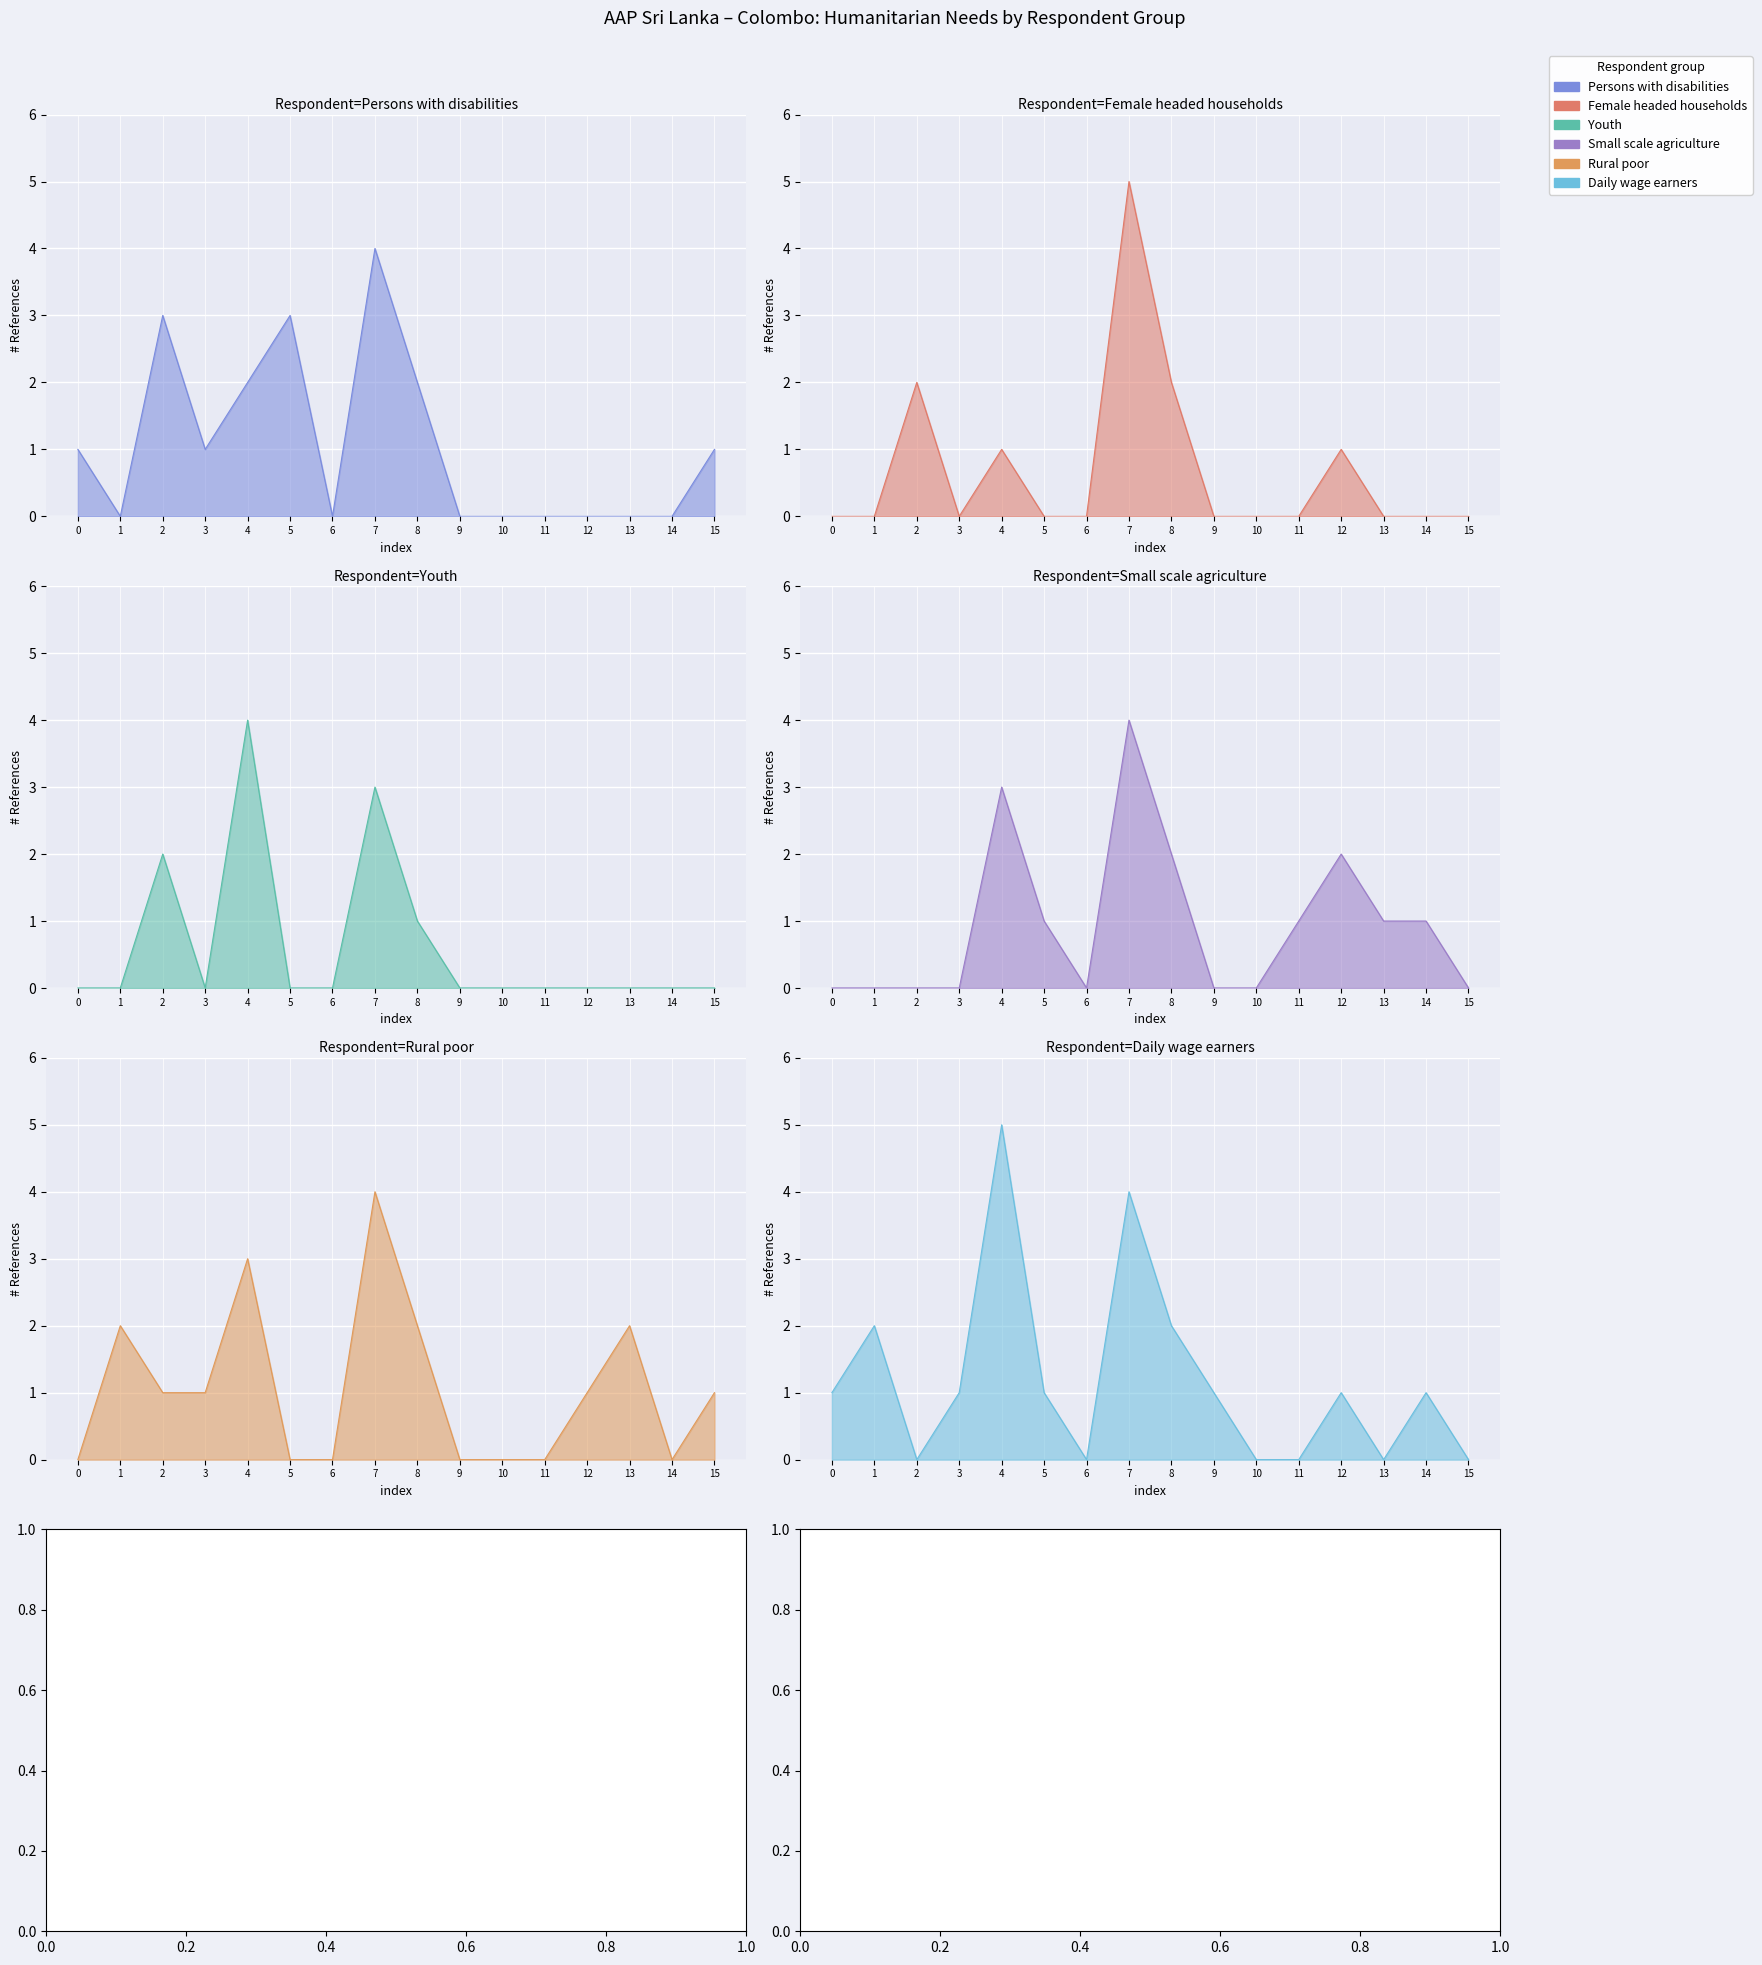

How many data points in Rural poor are above 1?

5